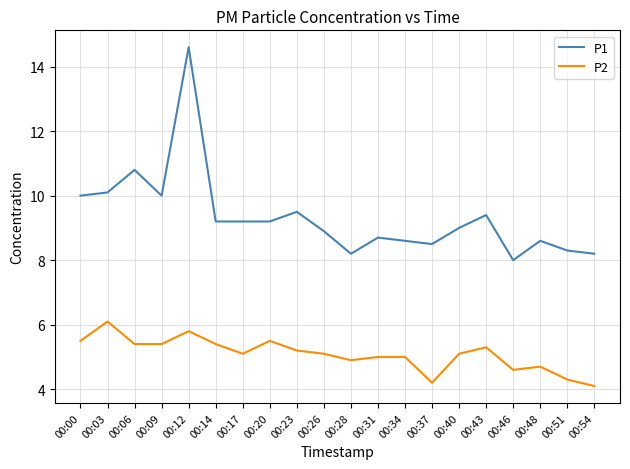

The value of P2 at 00:51 is 4.3. True or false?

True